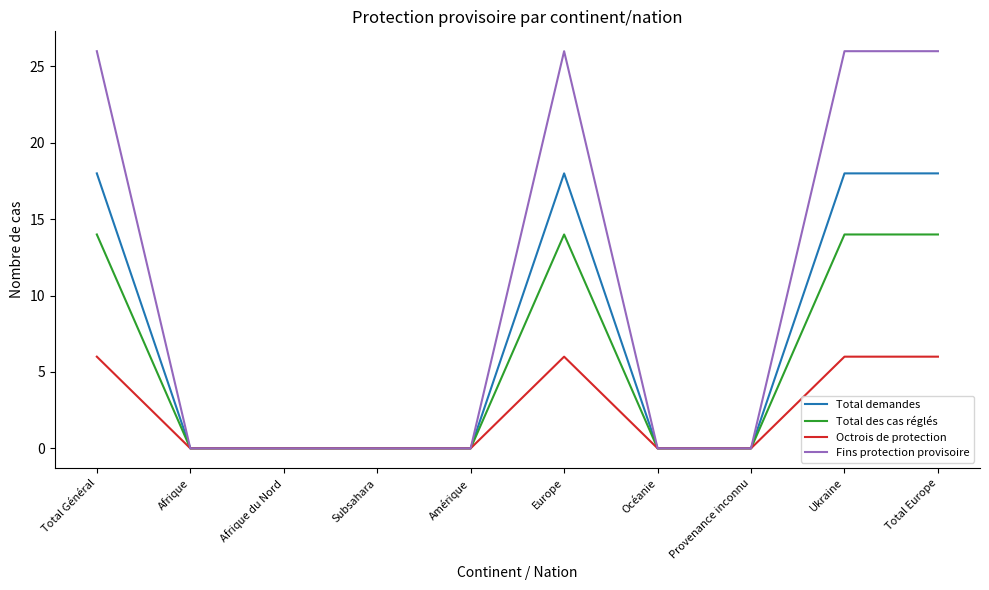

List the series in order of their overall mean, highest first.

Fins protection provisoire, Total demandes, Total des cas réglés, Octrois de protection